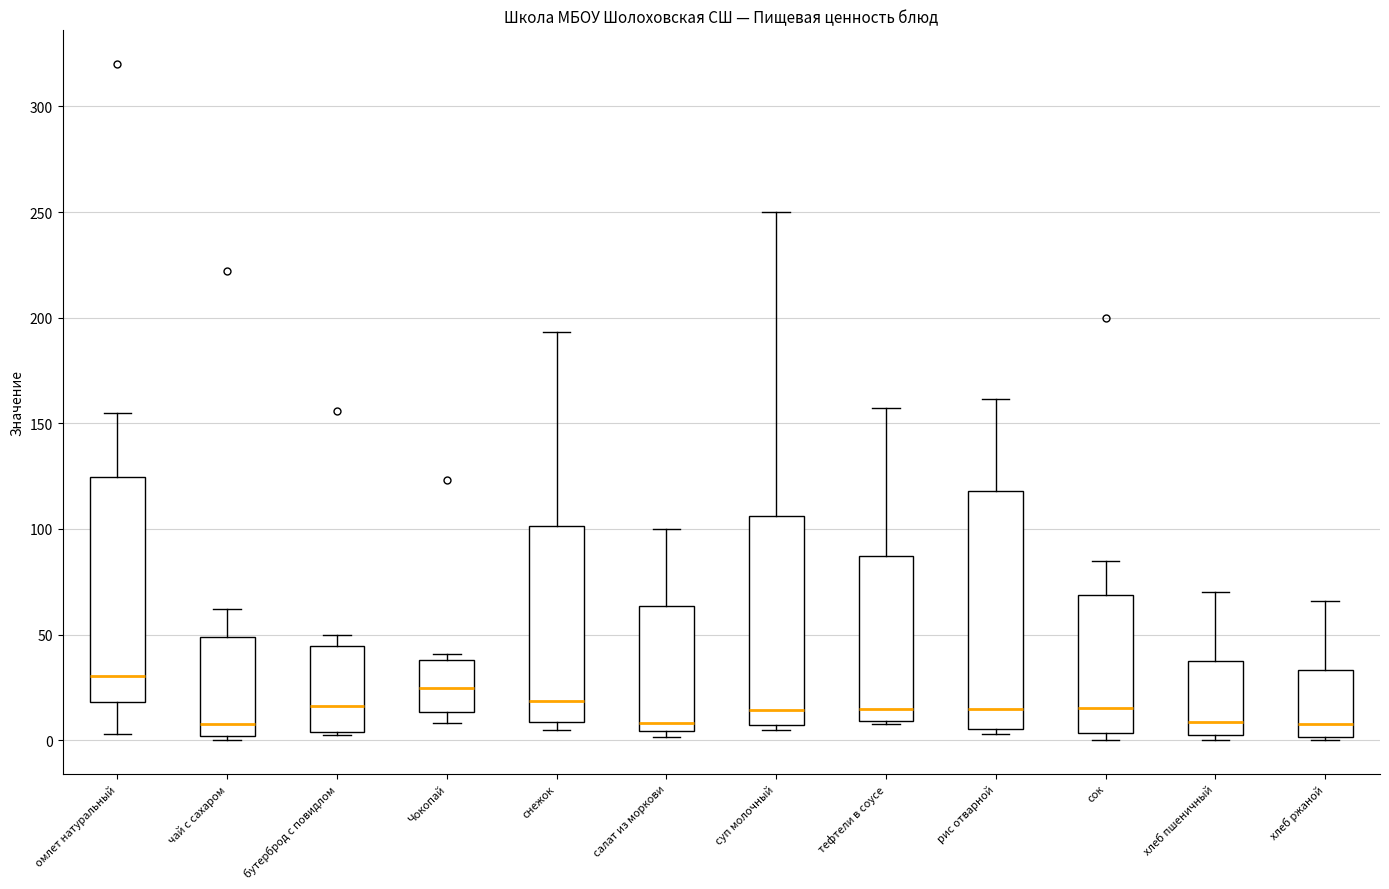

Reading left to right, transcribe this box plot: for each box, give where its median line is, the range the box spans, and where its two whiskers end, as read against the y-axis. The values are not printed on the chart, so give them approximately, as read against the axis.

омлет натуральный: median 30, box 20 to 125, whiskers 5 to 155
чай с сахаром: median 10, box 0 to 50, whiskers 0 (just below the box's lower edge) to 60
бутерброд с повидлом: median 15, box 5 to 45, whiskers 0 to 50
Чокопай: median 25, box 15 to 40, whiskers 10 to 40 (just above the box's upper edge)
снежок: median 20, box 10 to 100, whiskers 5 to 195
салат из моркови: median 10, box 5 to 65, whiskers 0 to 100
суп молочный: median 15, box 5 to 105, whiskers 5 (just below the box's lower edge) to 250
тефтели в соусе: median 15, box 10 to 85, whiskers 10 to 155
рис отварной: median 15, box 5 to 120, whiskers 5 (just below the box's lower edge) to 160
сок: median 15, box 5 to 70, whiskers 0 to 85
хлеб пшеничный: median 10, box 5 to 35, whiskers 0 to 70
хлеб ржаной: median 10, box 0 to 35, whiskers 0 to 65